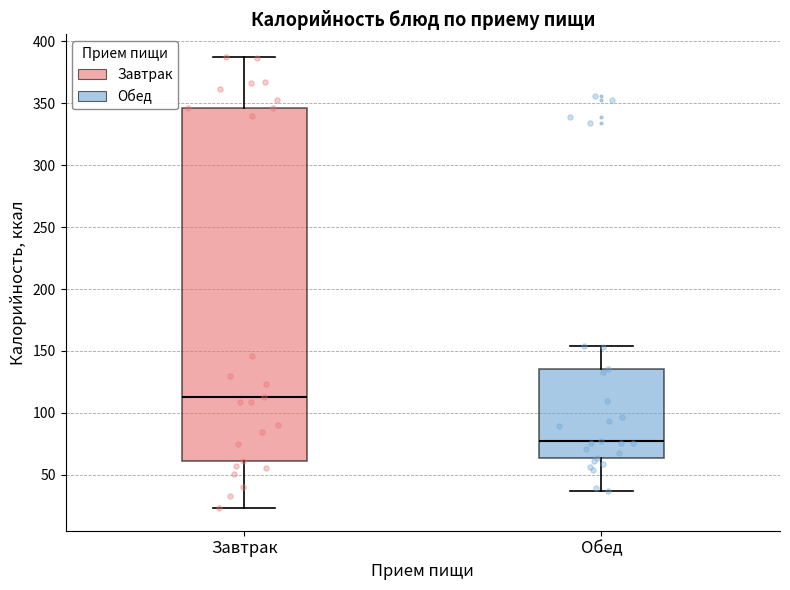

Which box is the tallest, from its lower edge to its upper edge?

Завтрак